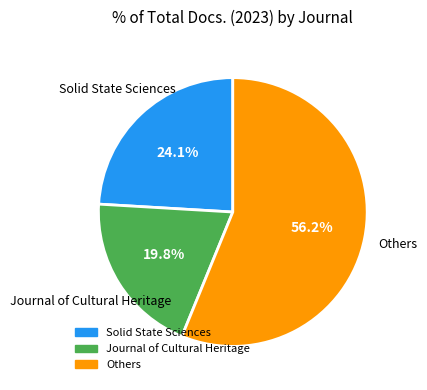

Is there a majority slice in this chart?

Yes